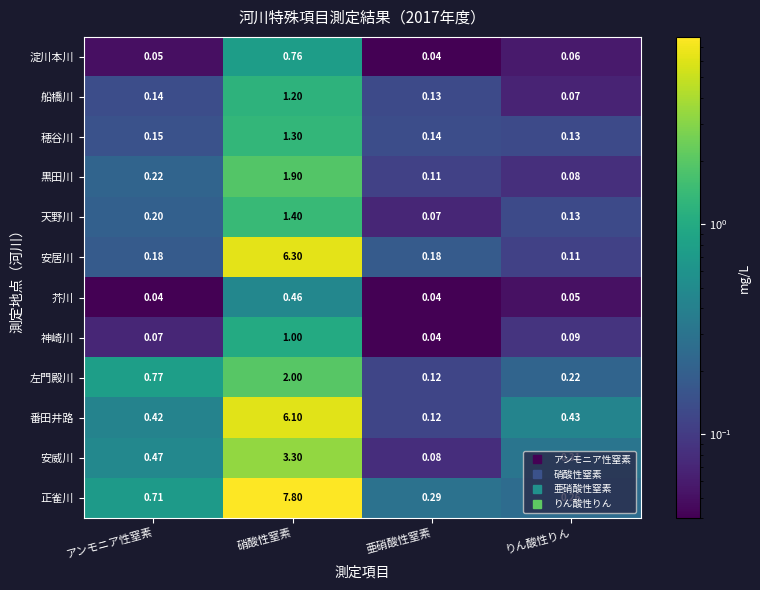

Which series changed the most between アンモニア性窒素 and 硝酸性窒素?

正雀川